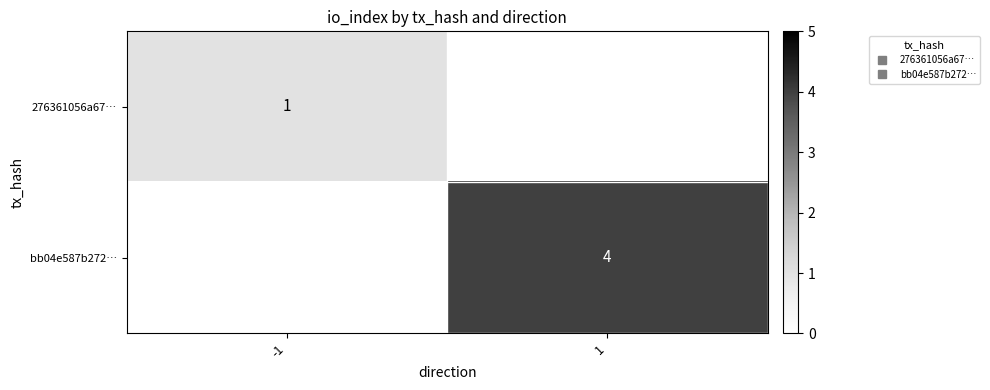

How many data points in bb04e587b272… are less than 4?

1